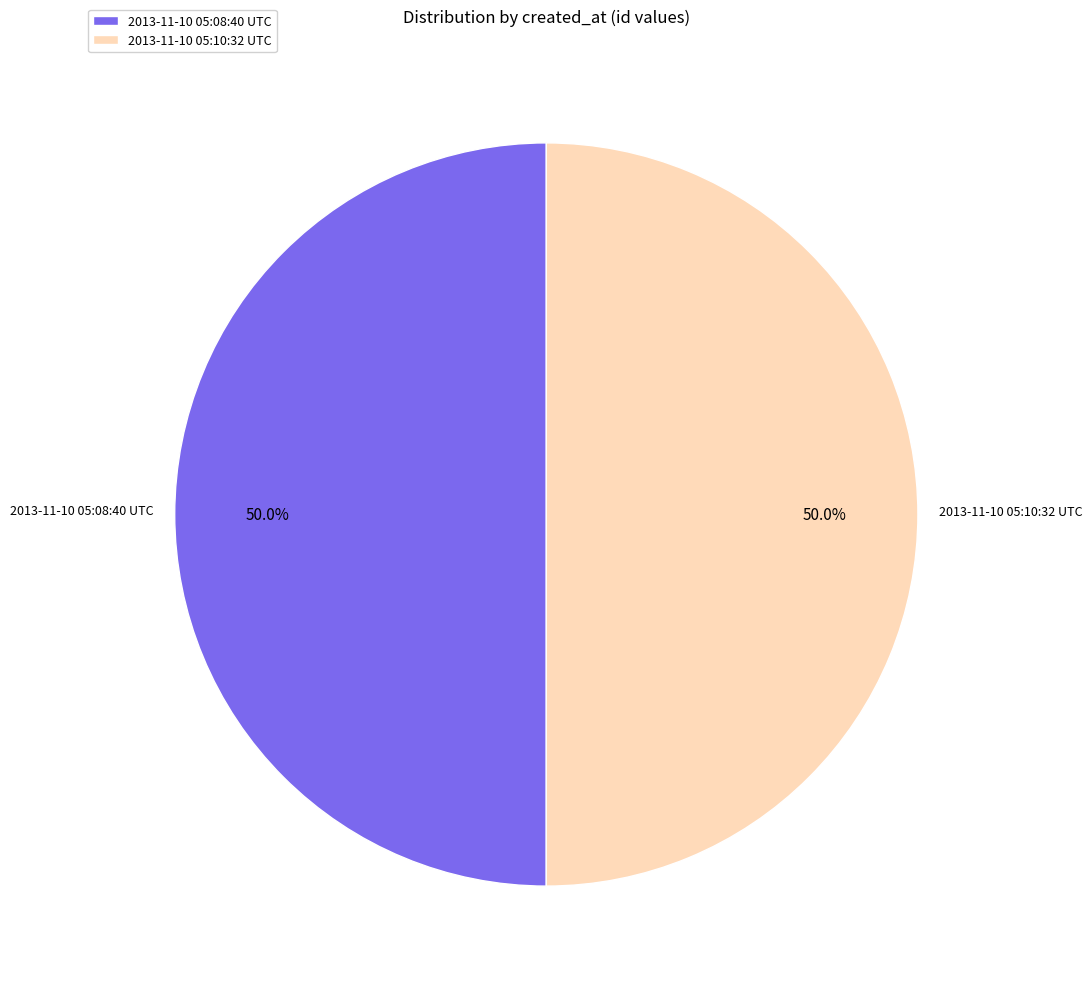

What is the total percentage of 2013-11-10 05:08:40 UTC and 2013-11-10 05:10:32 UTC?

100.0%